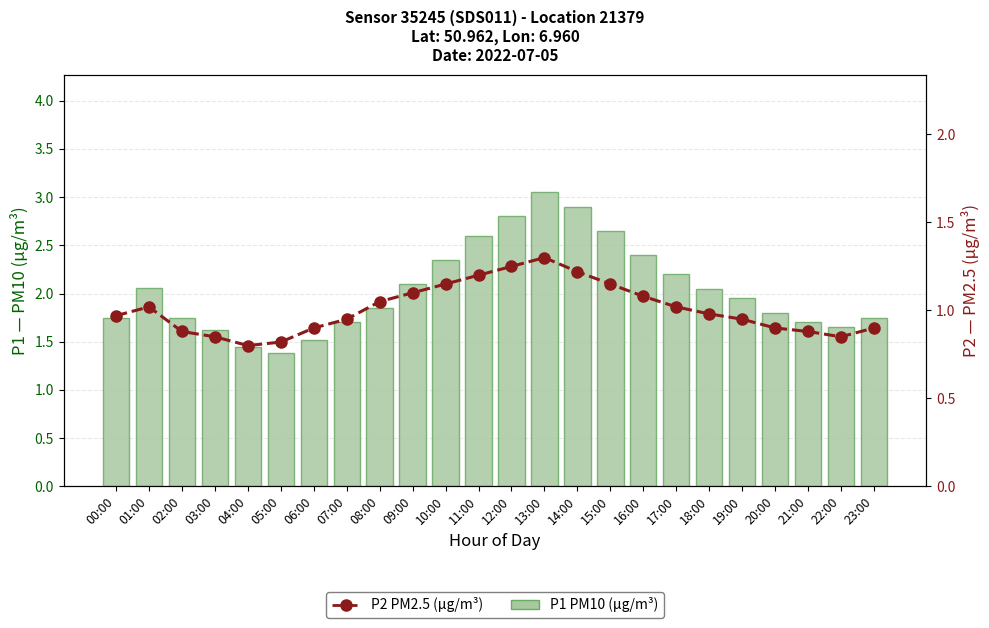

The value of P2 (μg/m³) at 23:00 is 0.9. True or false?

True